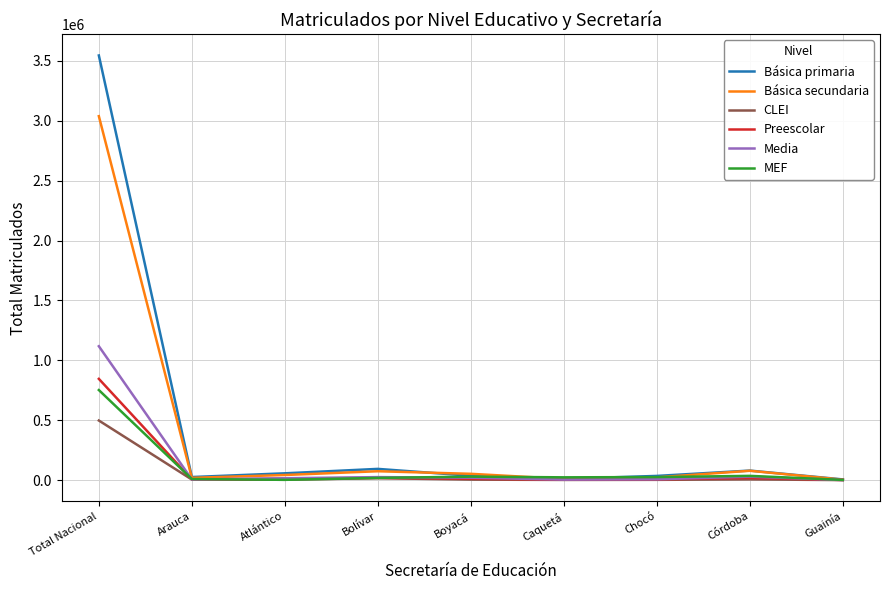

True or false: MEF has more than 0 points higher than both neighbors.

True